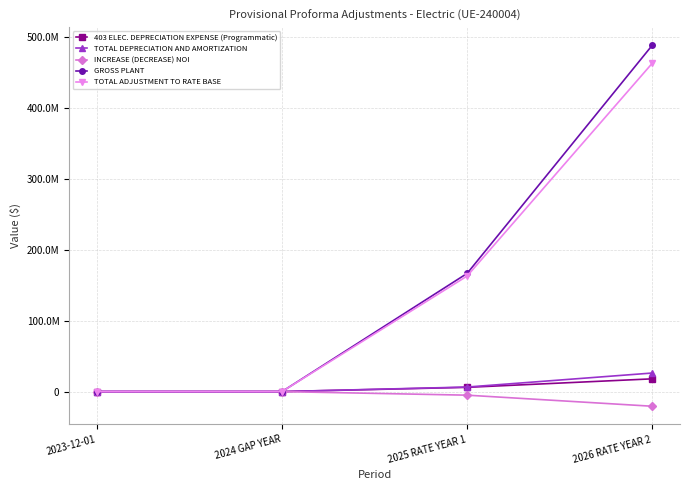

What is the label of the 4th point from the left?

2026 RATE YEAR 2